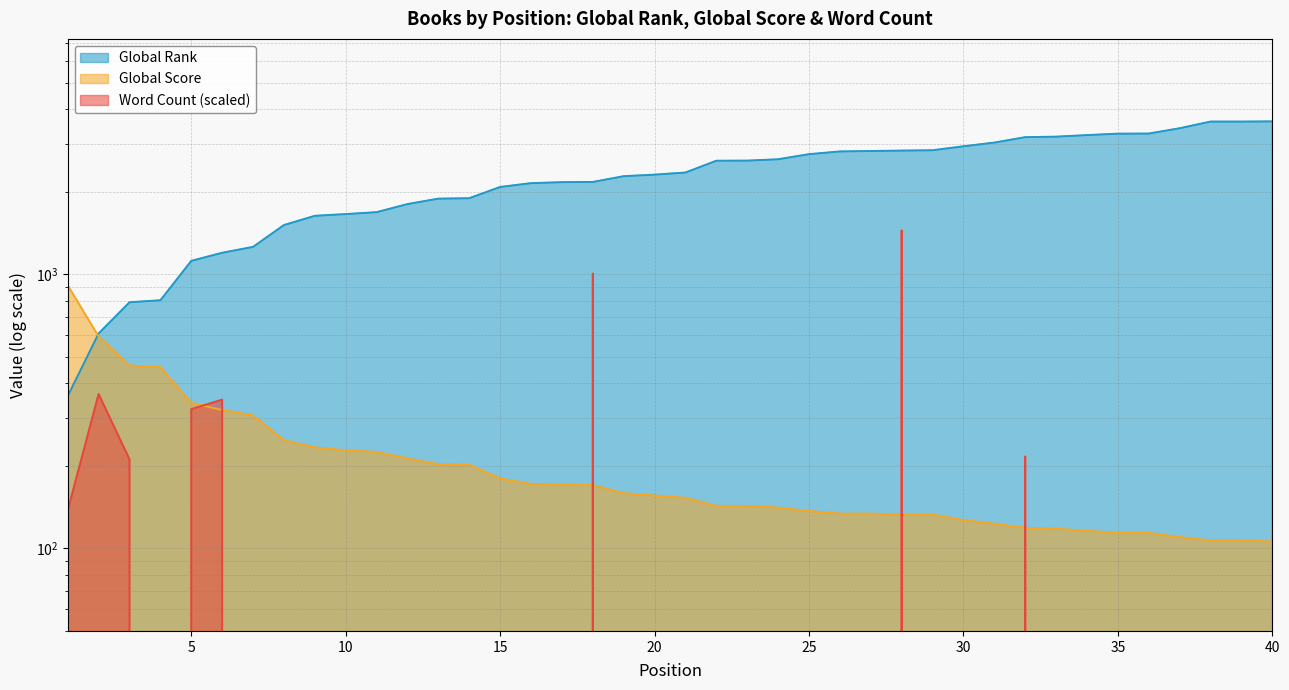

True or false: Word Count has more than 0 points higher than both neighbors.

True